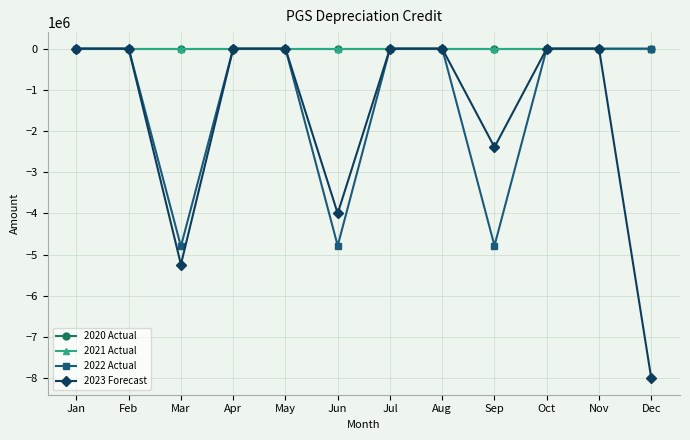

Where is the first local minimum for 2023 Forecast?

Mar